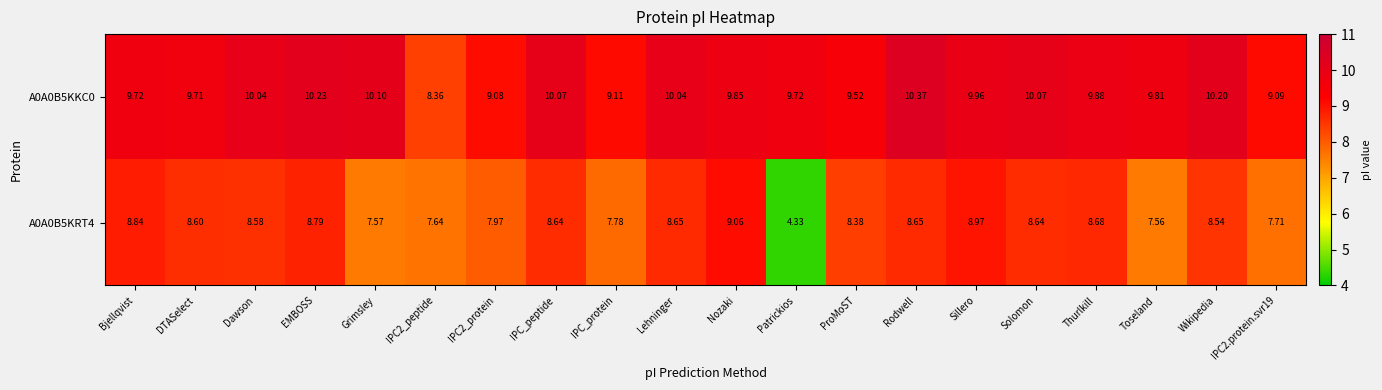

How many series are shown in this chart?

2